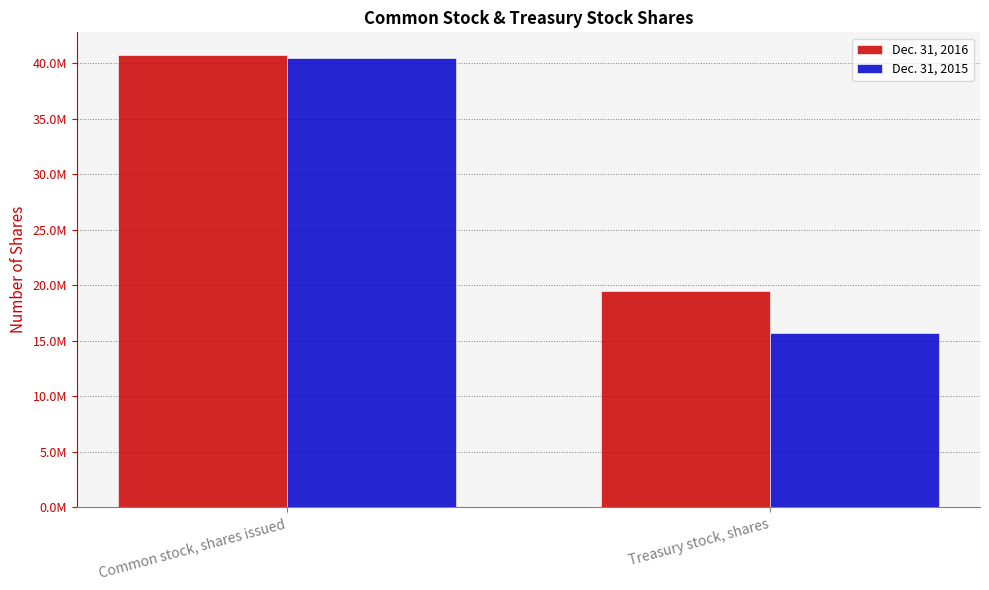

The value of Dec. 31, 2016 at Common stock, shares issued is 40750765. True or false?

True